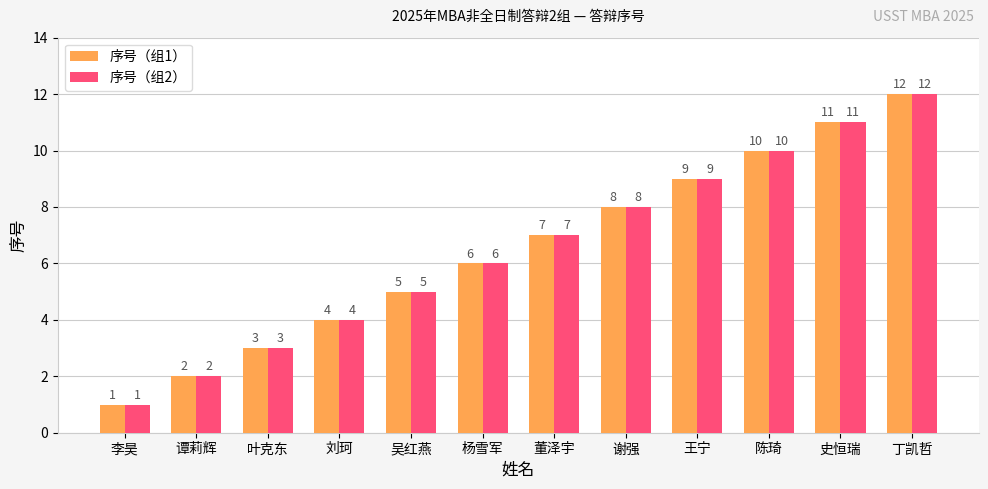

Is it true that 序号（组2） equals 4 at 董泽宇?

False